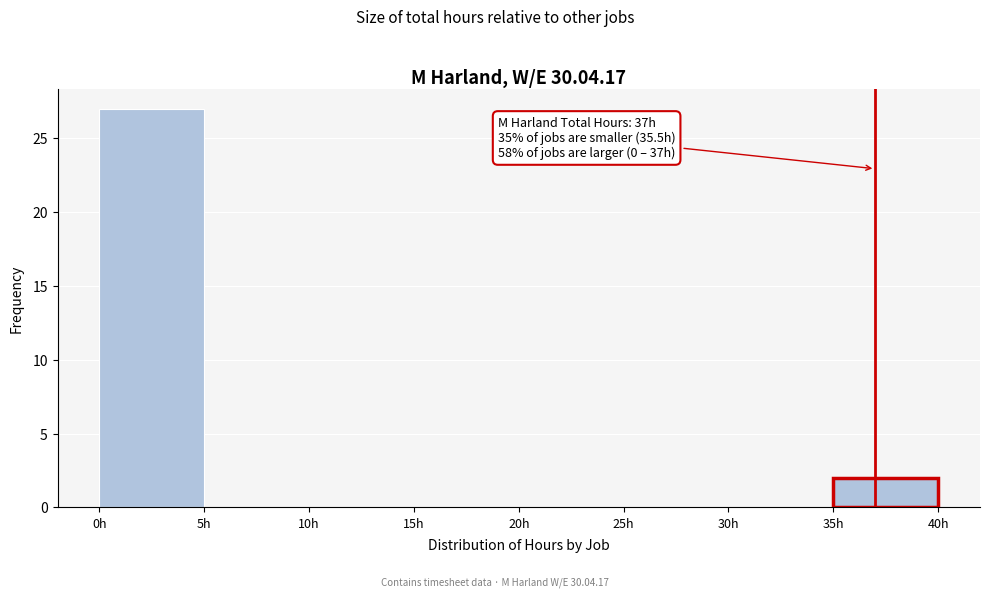

Over which range of the x-axis is the bar tallest?

0 to 5